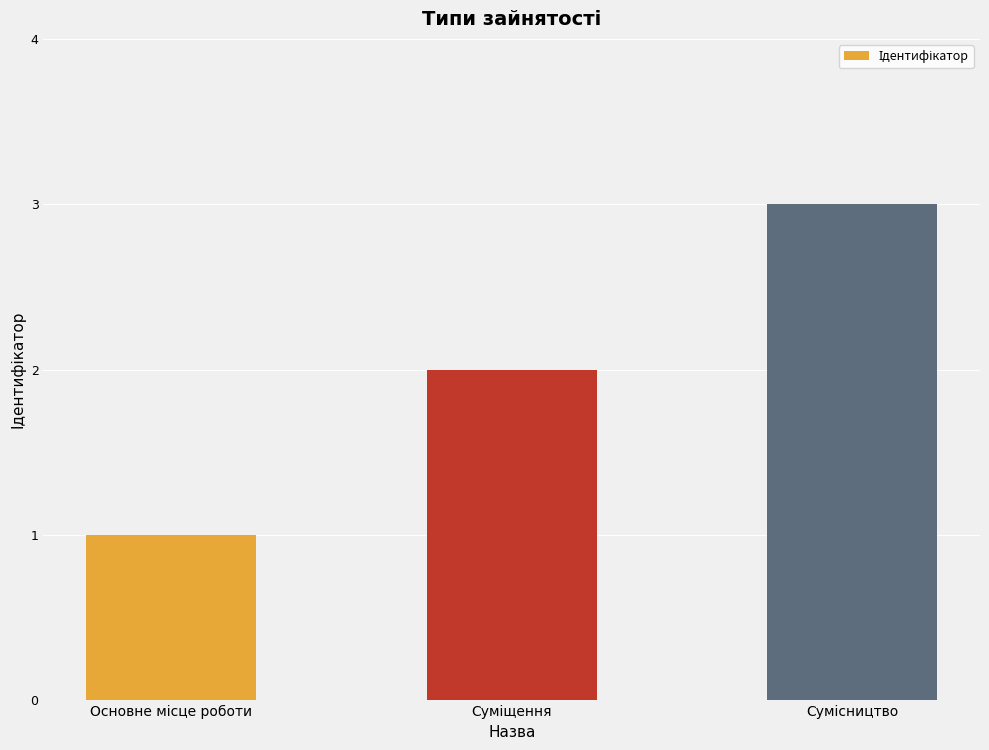

What is the greatest value displayed?

3